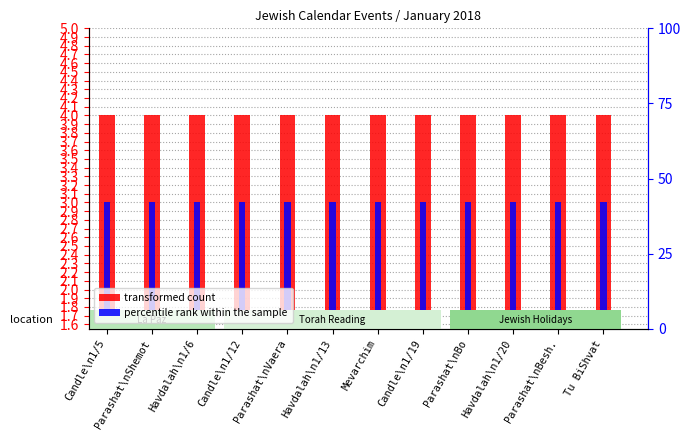

What is the value of the percentile rank within the sample bar at the 4th from the left?

3